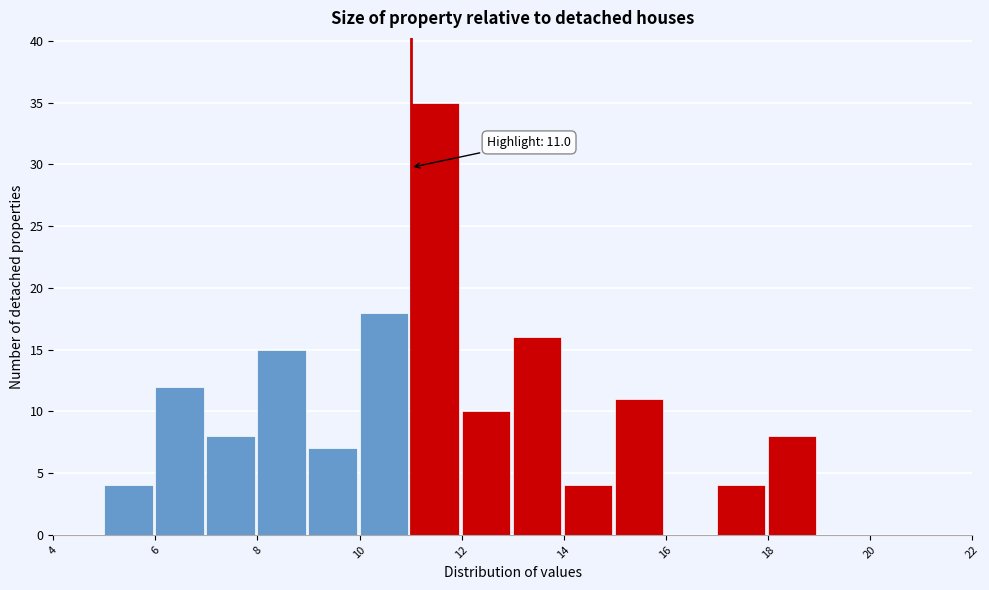

Which range on the x-axis has the tallest bar?

11 to 12